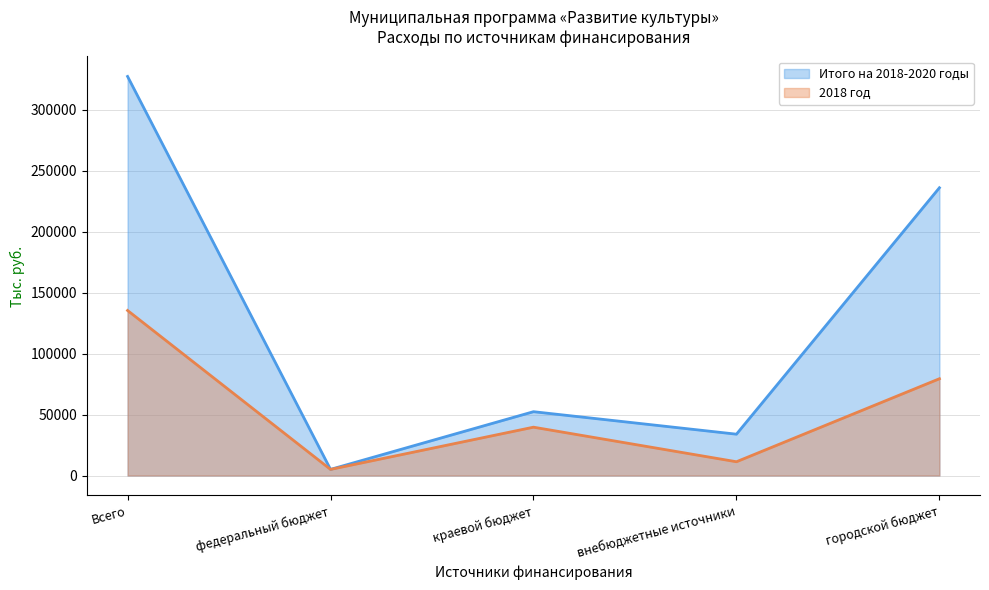

True or false: 2018 год and Итого на 2018-2020 годы intersect in this chart.

False